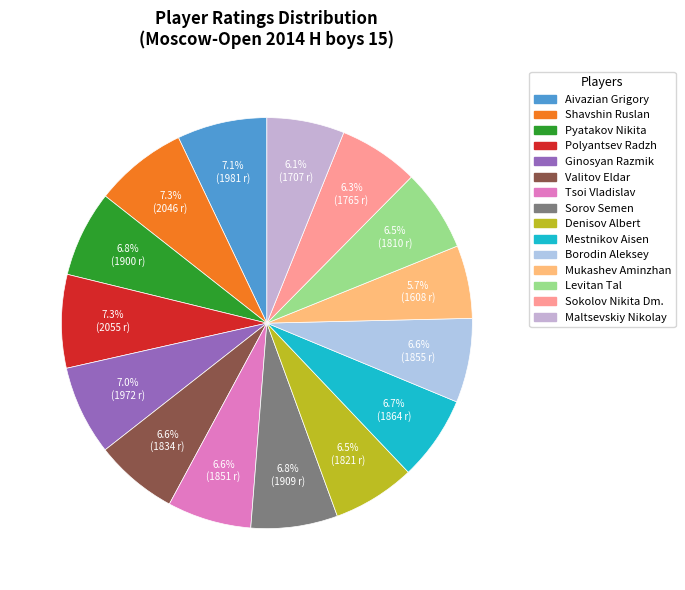

What portion of the pie excludes Maltsevskiy Nikolay?

93.9%